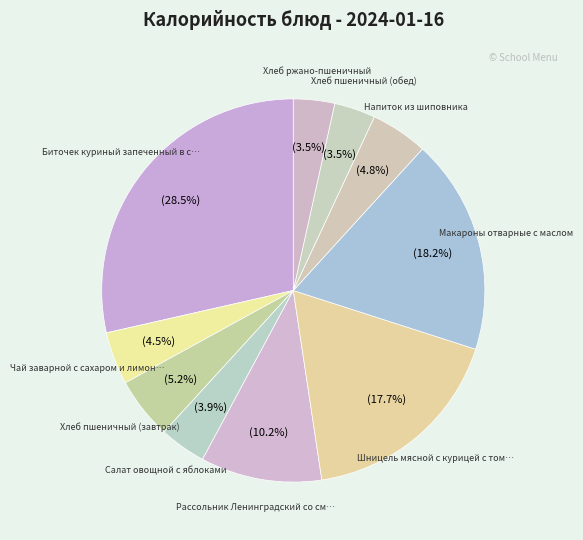

Count the number of slices in the pie.

10